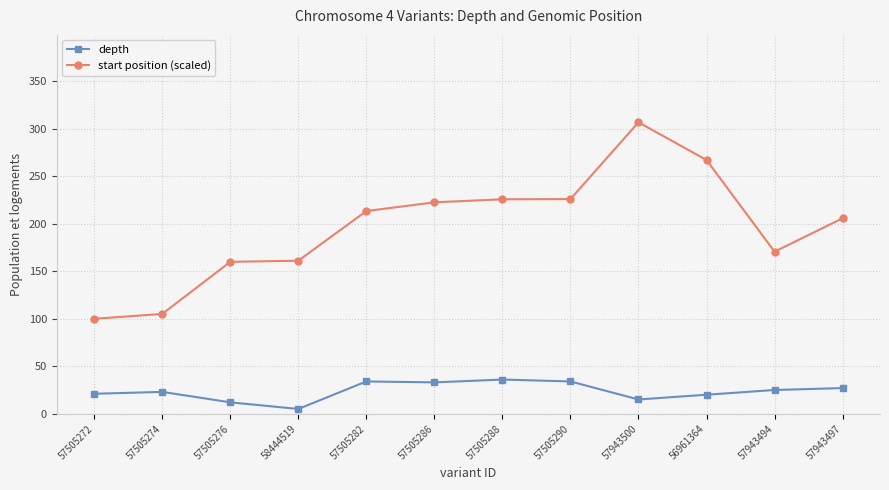

The depth series shows 25.0 at 57943494. True or false?

True